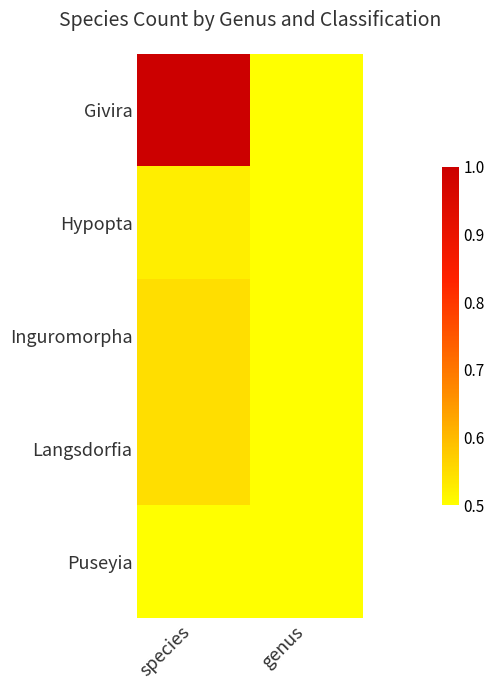

Which series has the largest total across all categories?

Givira